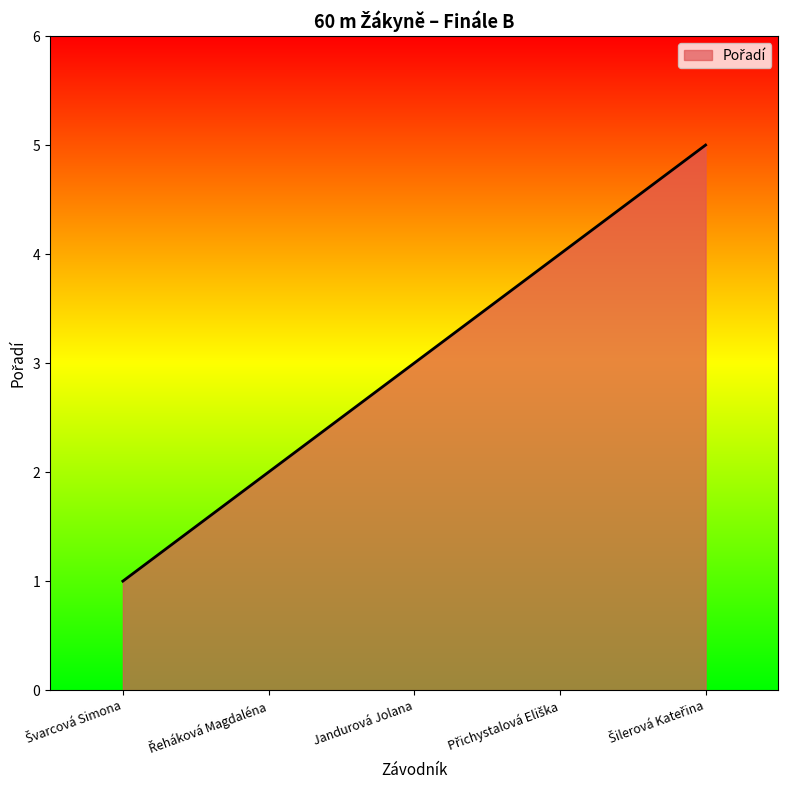

True or false: the data has more than 1 interior local peaks.

False